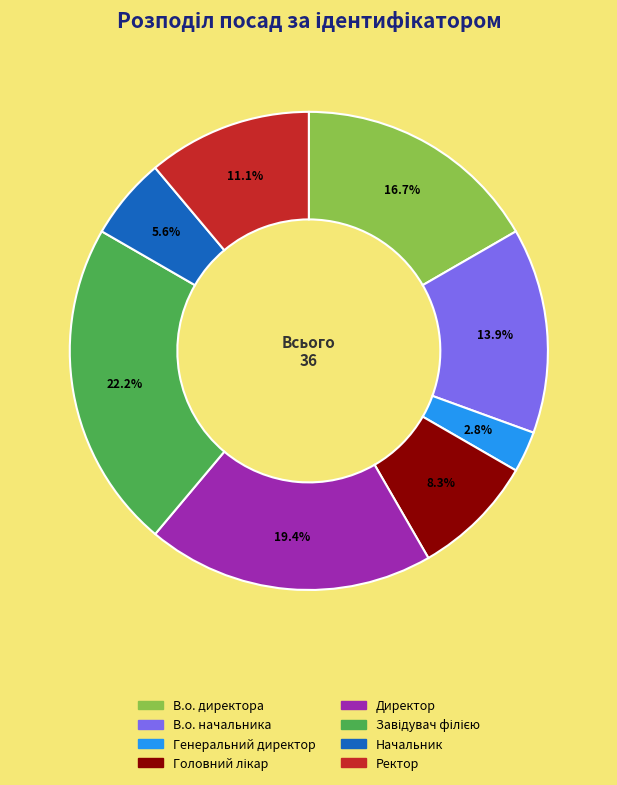

Combined, do Генеральний директор and Начальник account for over 50%?

No